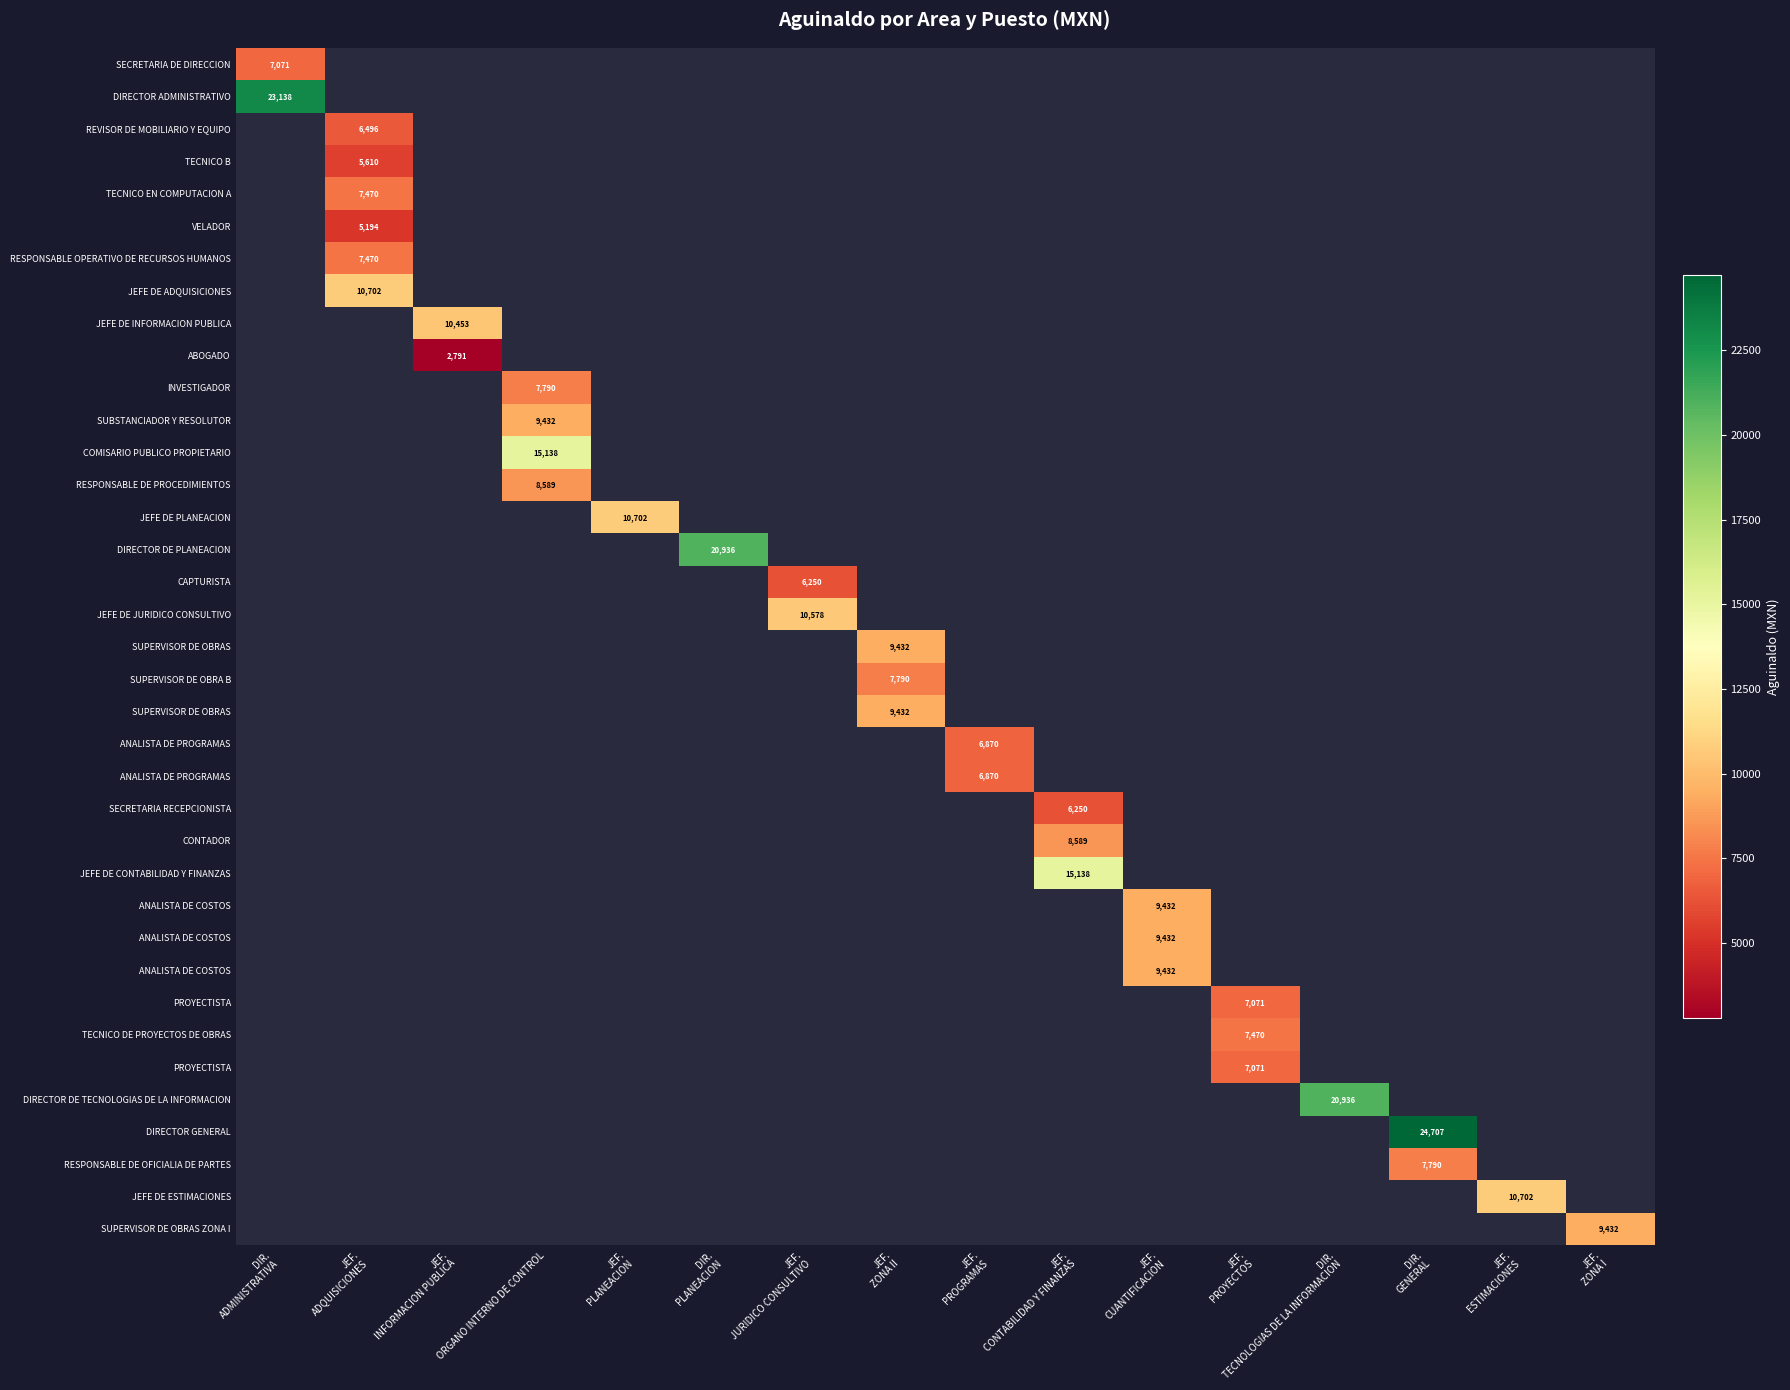

Which label corresponds to the smallest value in the chart?

JEF.
INFORMACION PUBLICA